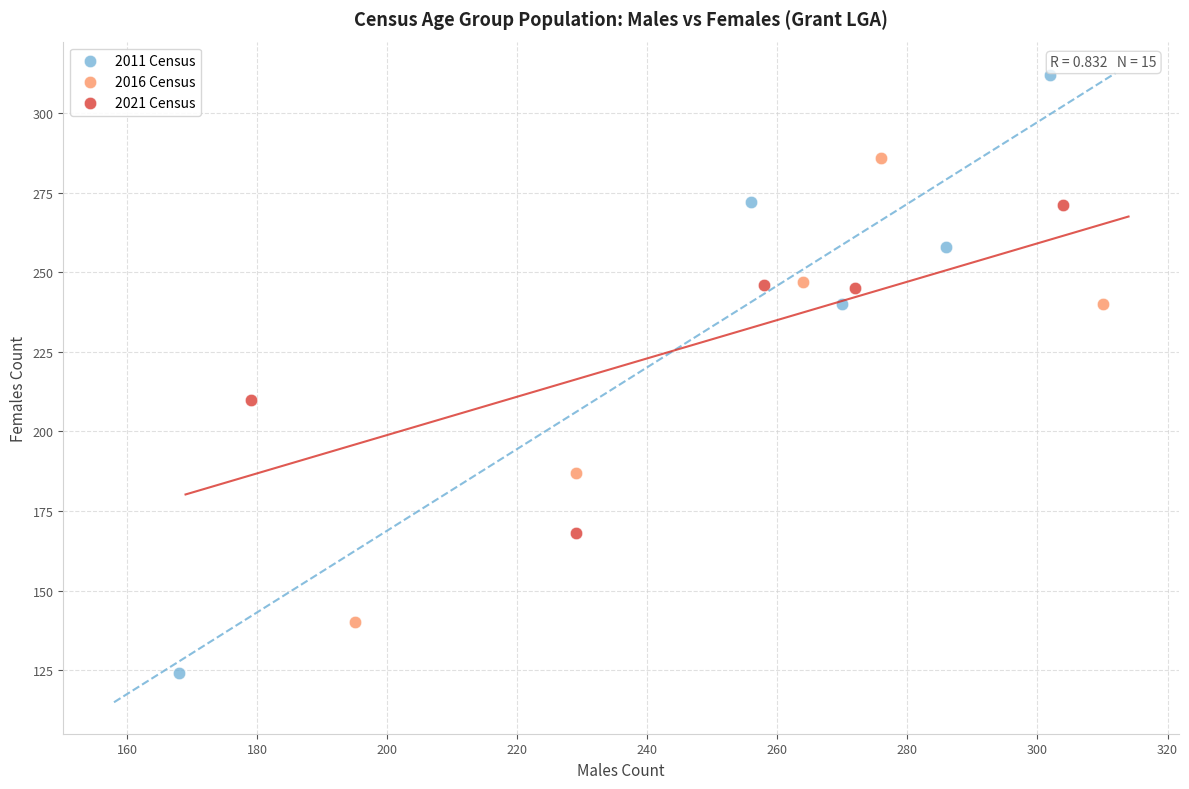

Which series reaches the maximum Y coordinate?

2011 Census